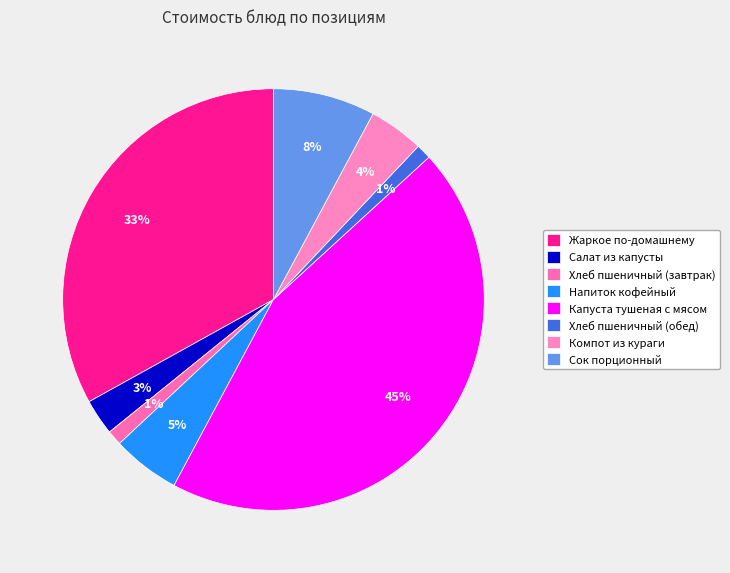

To the nearest percent, what is the average slice percentage?

12%